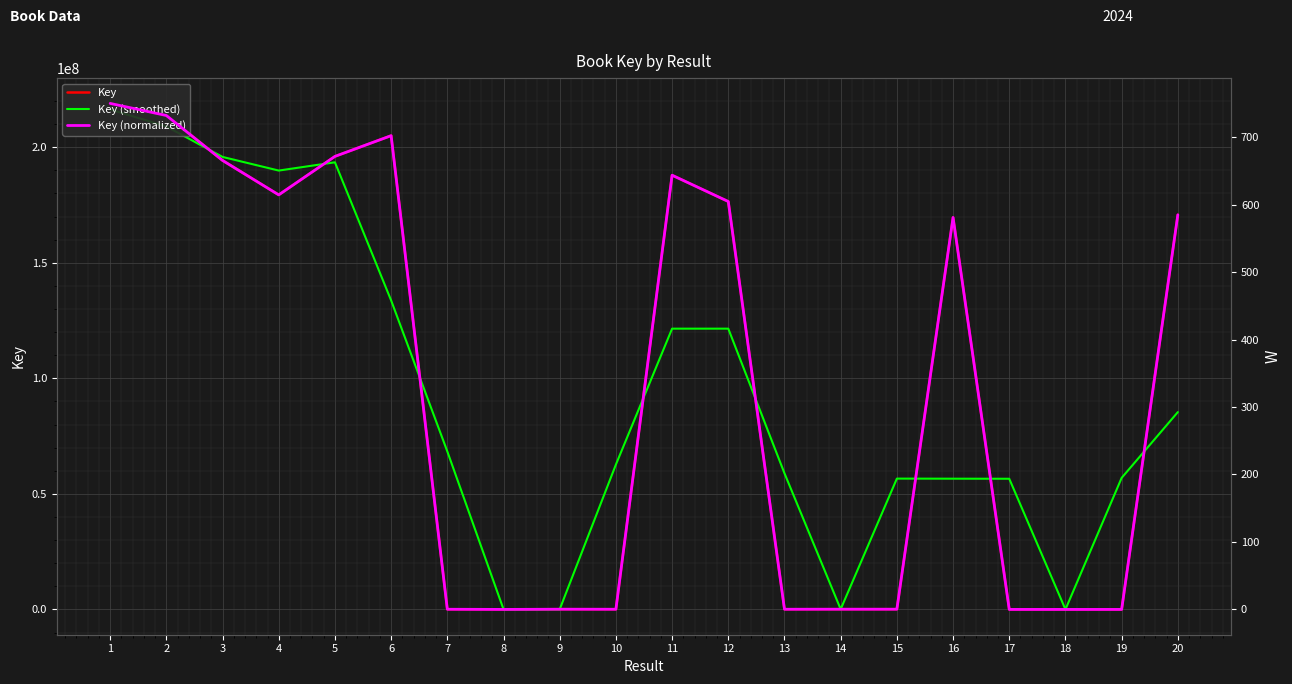

What is the approximate value of Key (smoothed) at 12?

121486263.3